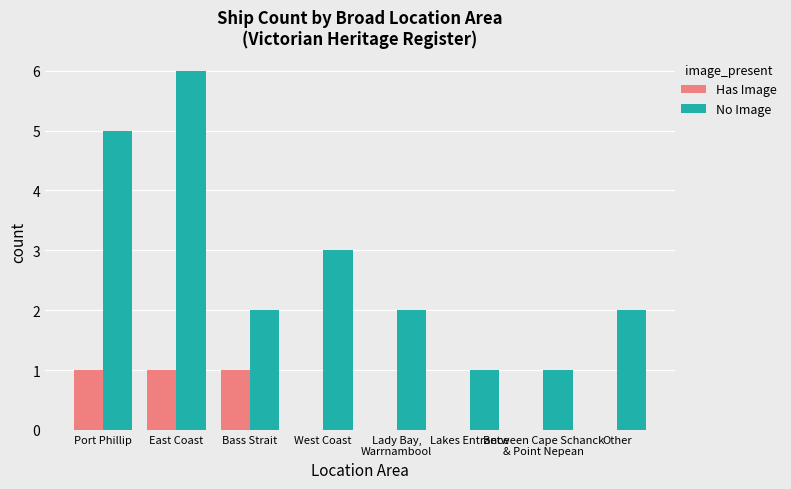

What is the total value across all series at Port Phillip?

6